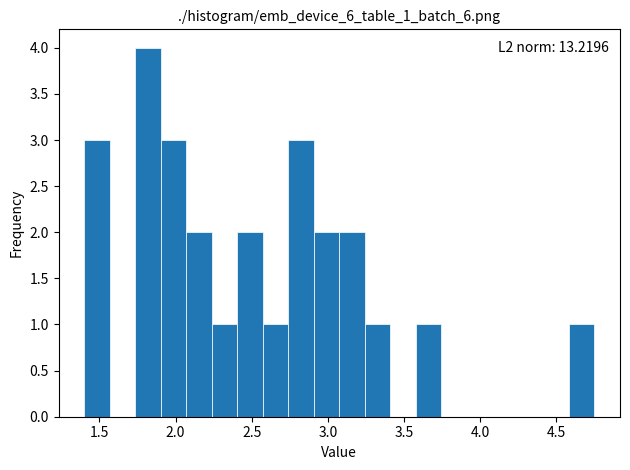

Around what value on the x-axis is the tallest bar? Give the approximate position of its centre, as read against the axis.

1.80